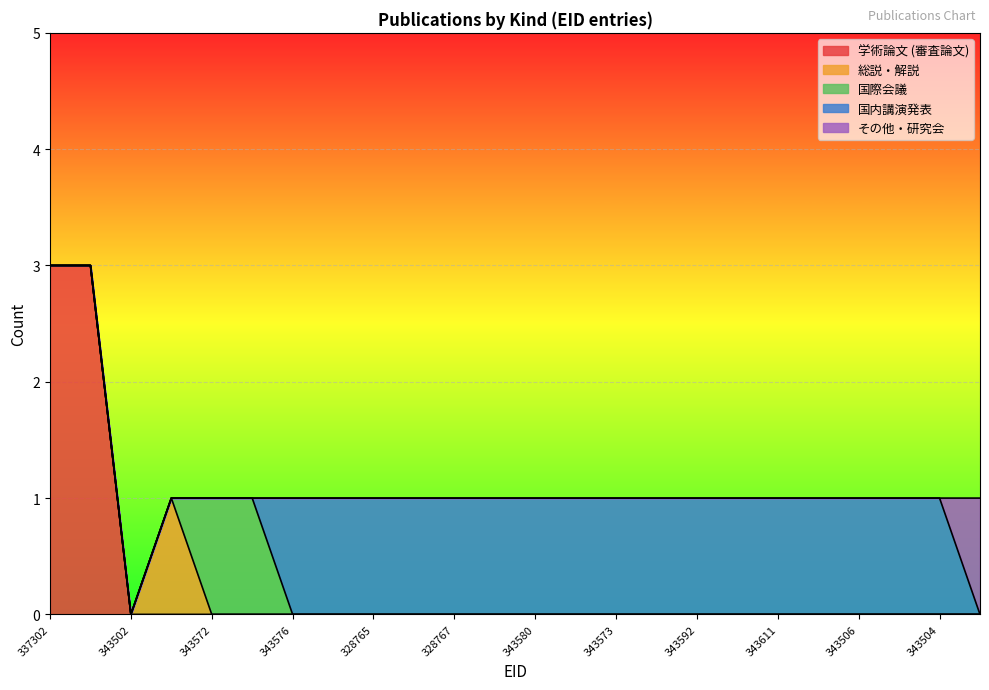

Does the chart display data point markers on the line(s)?

No